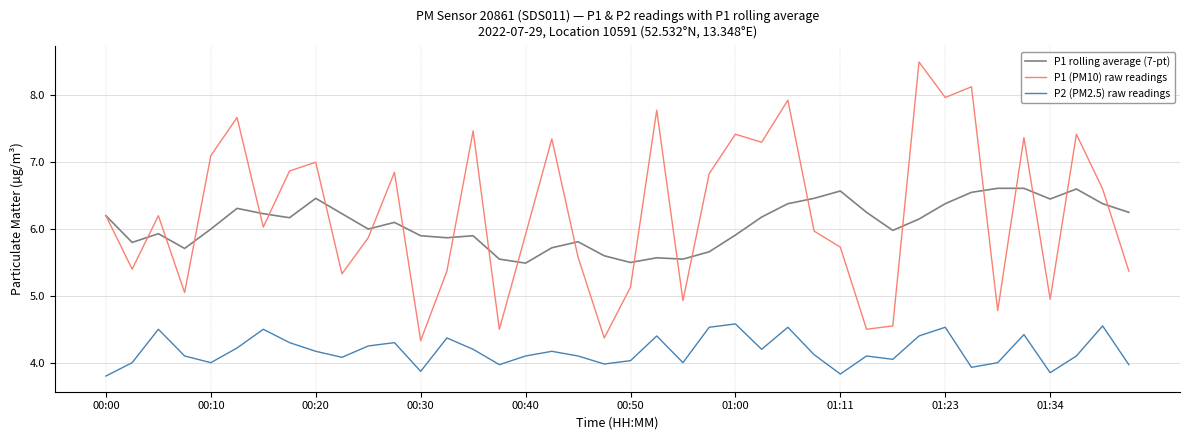

Which series has the largest range (max minus min)?

P1 (PM10) raw readings